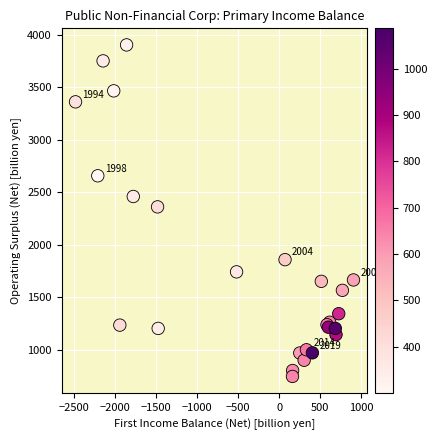

What Y value in the scatter plot is closest to 2326?

2362.5